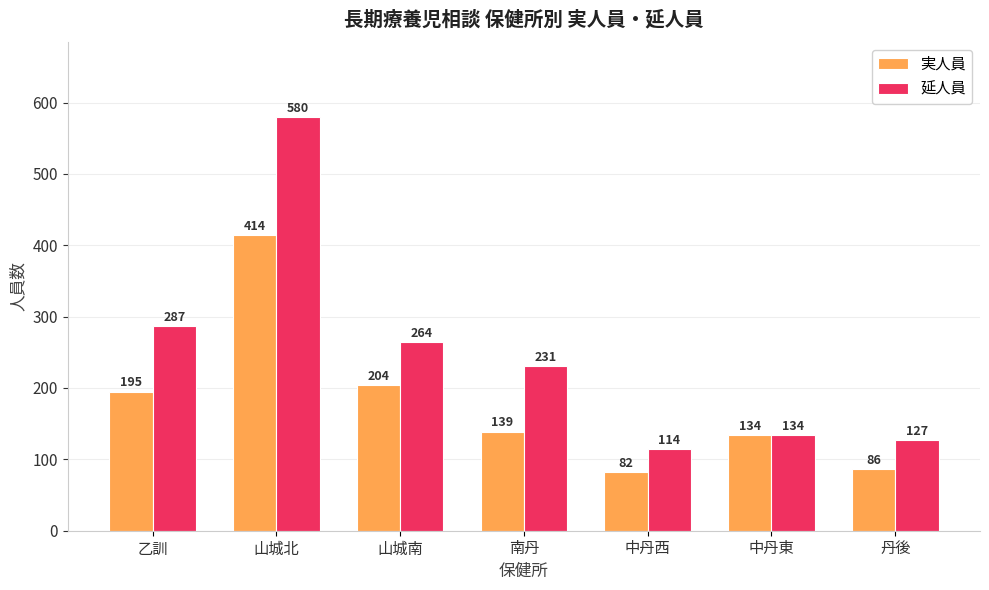

What value does the 実人員 series have at 山城北?

414